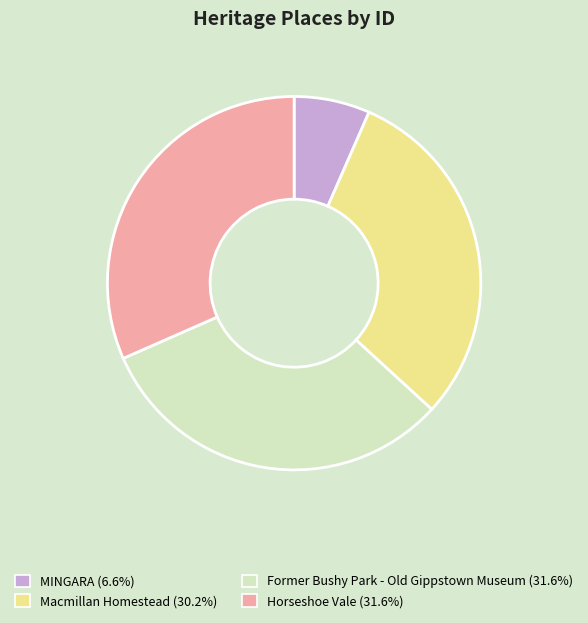

How many slices are in this pie chart?

4